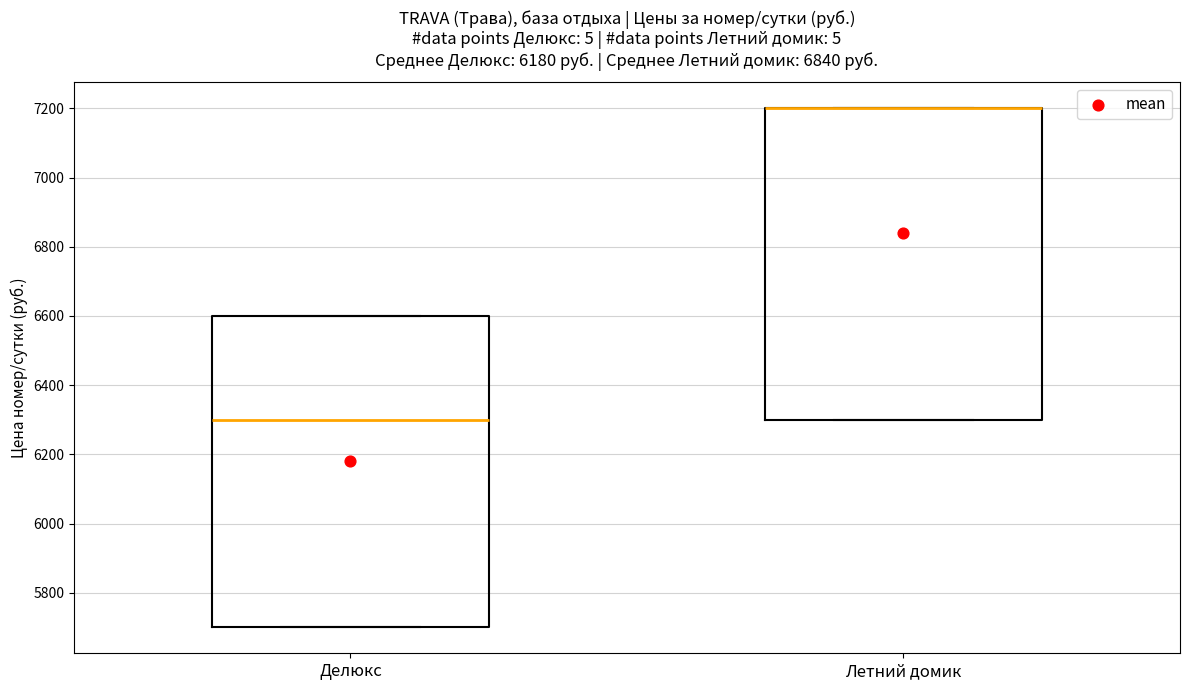

Reading left to right, read every box against the y-axis: the position of its median line, the range the box covers, and the ends of its whiskers. The values are not printed on the chart, so give them approximately, as read against the axis.

Делюкс: median 6300, box 5700 to 6600, whiskers 5700 to 6600
Летний домик: median 7200 (drawn on the box's upper edge), box 6300 to 7200, whiskers 6300 to 7200